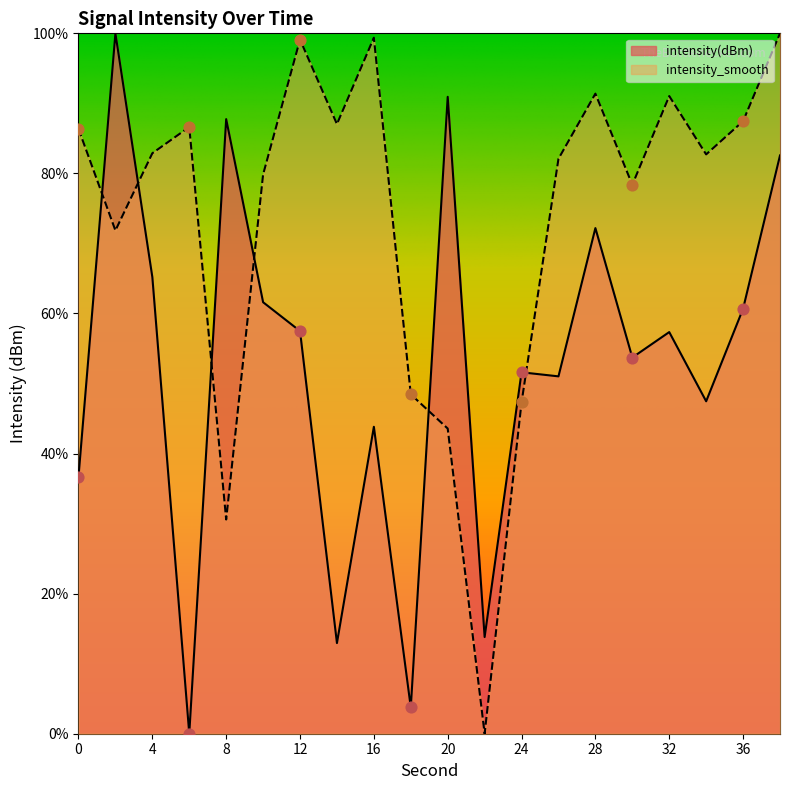

At how many categories does at least one series exceed 16?

19